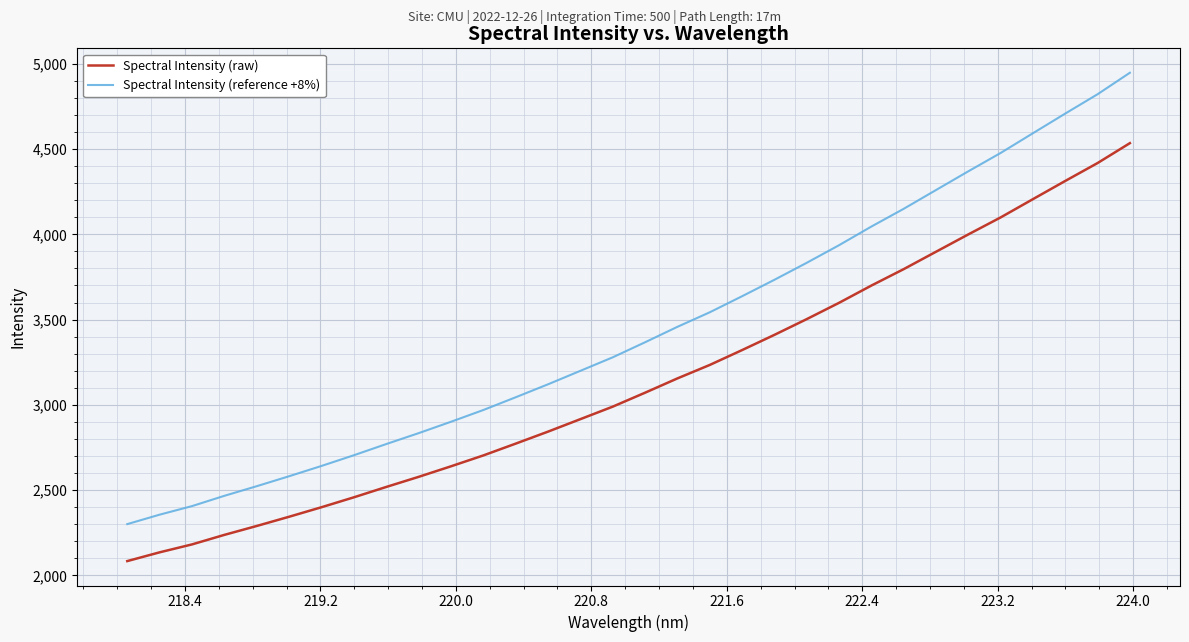

Rank the series by their average value, from lowest to highest.

Spectral Intensity (raw), Spectral Intensity (reference +8%)